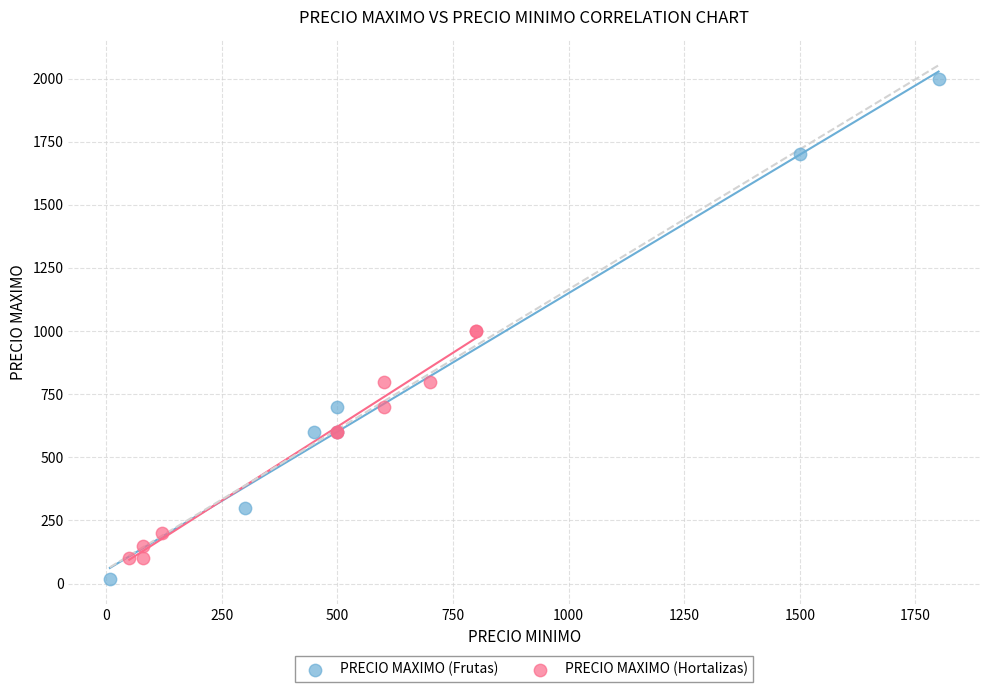

Which series has the largest Y range (max minus min)?

PRECIO MAXIMO (Frutas)